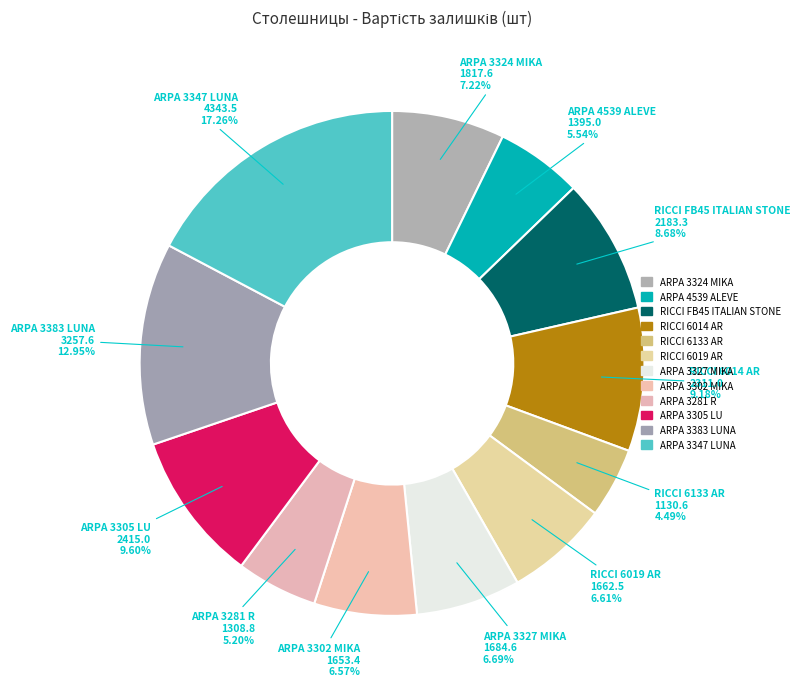

How many slices are in this pie chart?

12